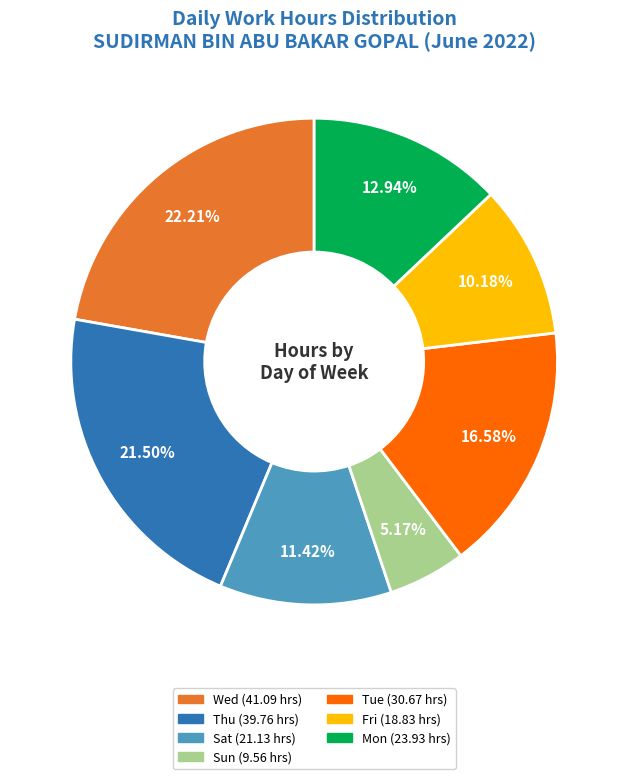

Count the number of slices in the pie.

7